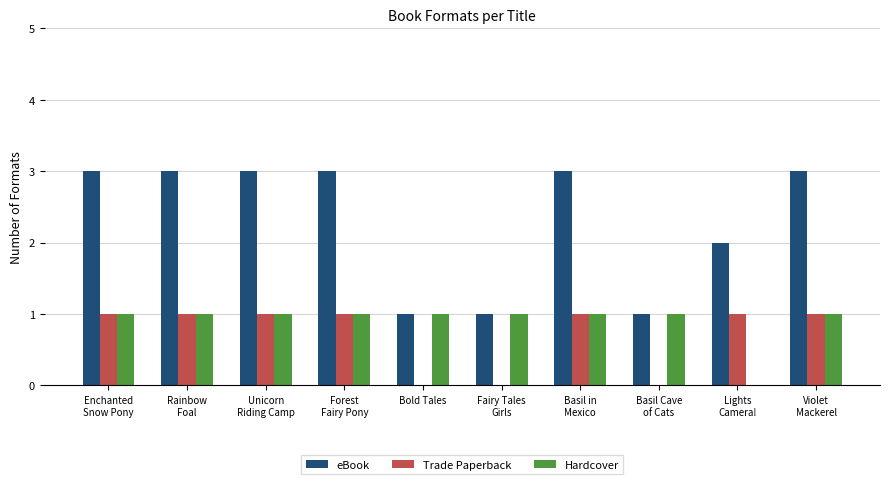

Is it true that Hardcover equals 1 at Basil in
Mexico?

True